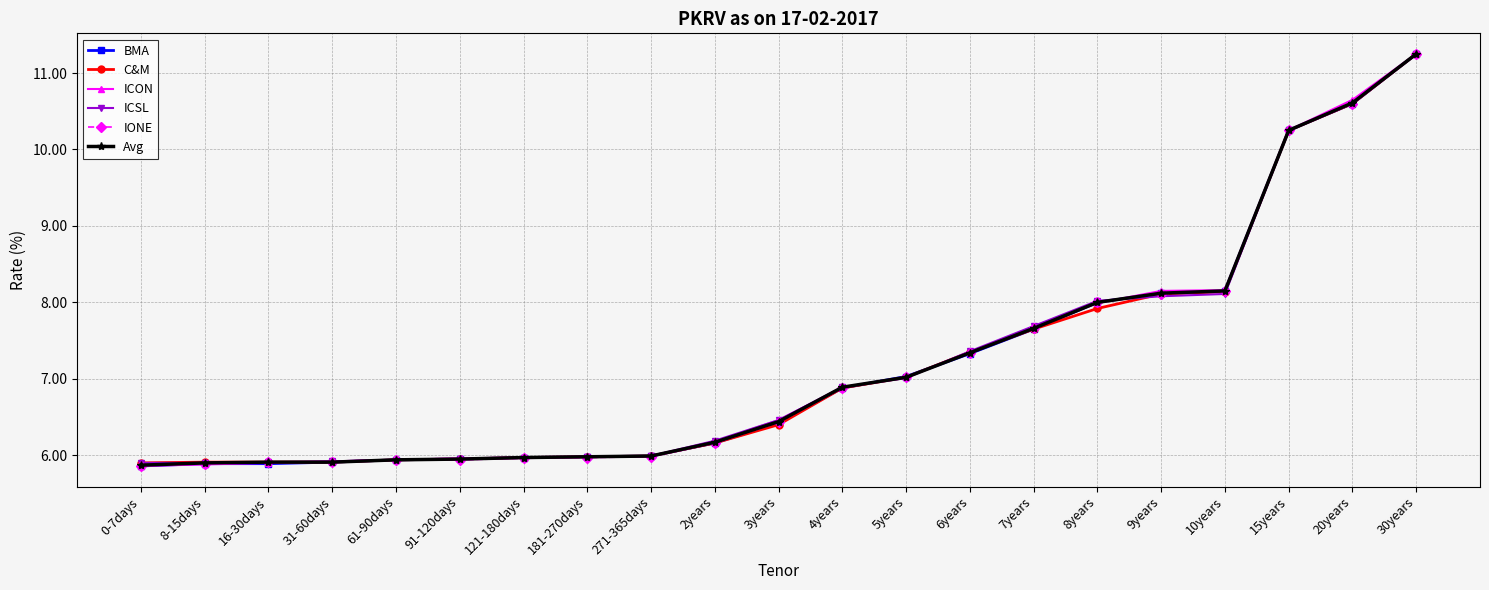

The BMA series shows 5.9 at 31-60days. True or false?

True